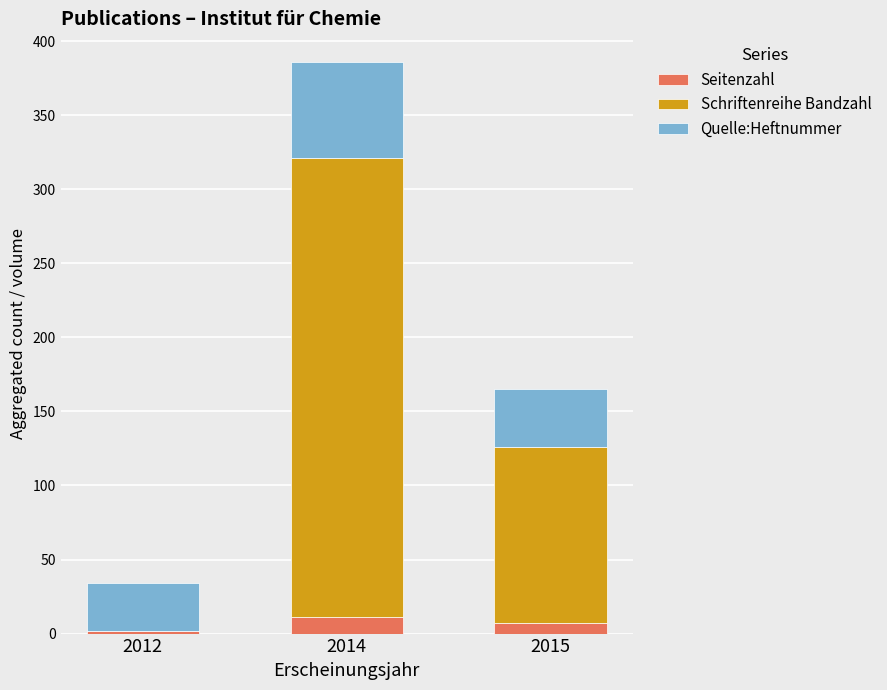

Count the number of categories in the chart.

3